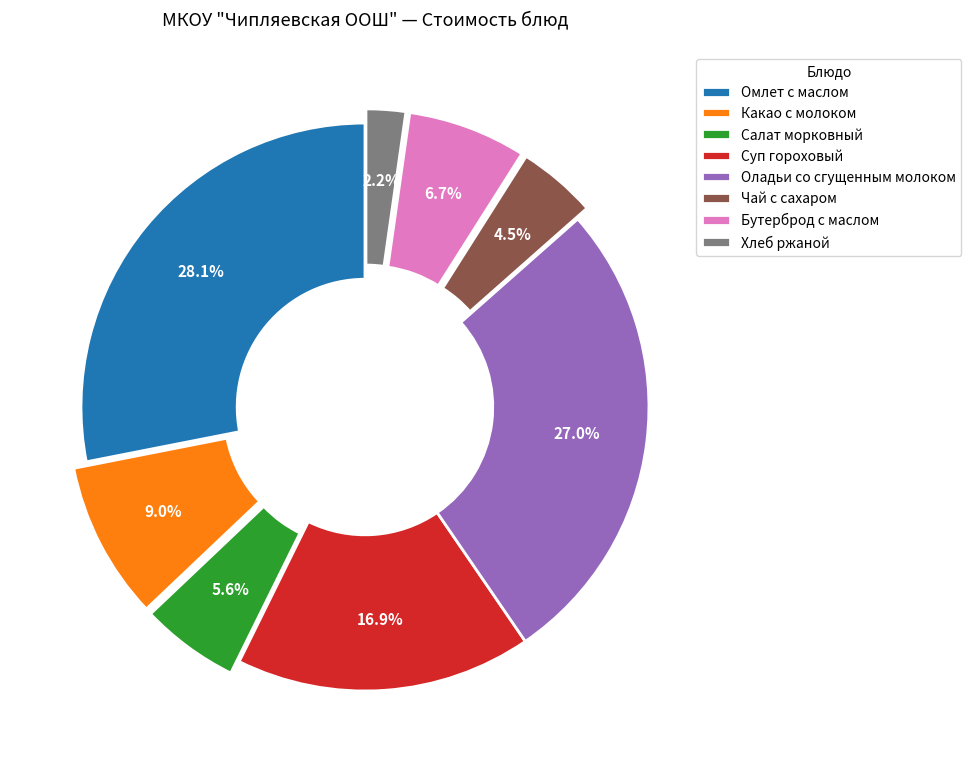

Which has a higher value, Чай с сахаром or Суп гороховый?

Суп гороховый